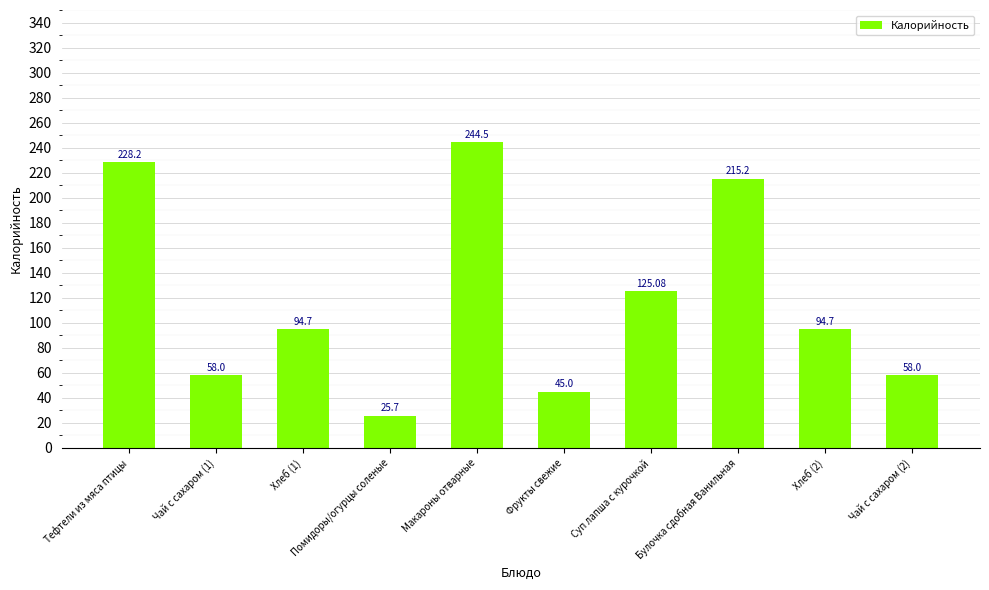

What is the difference between the values at Хлеб (2) and Чай с сахаром (2)?

36.7